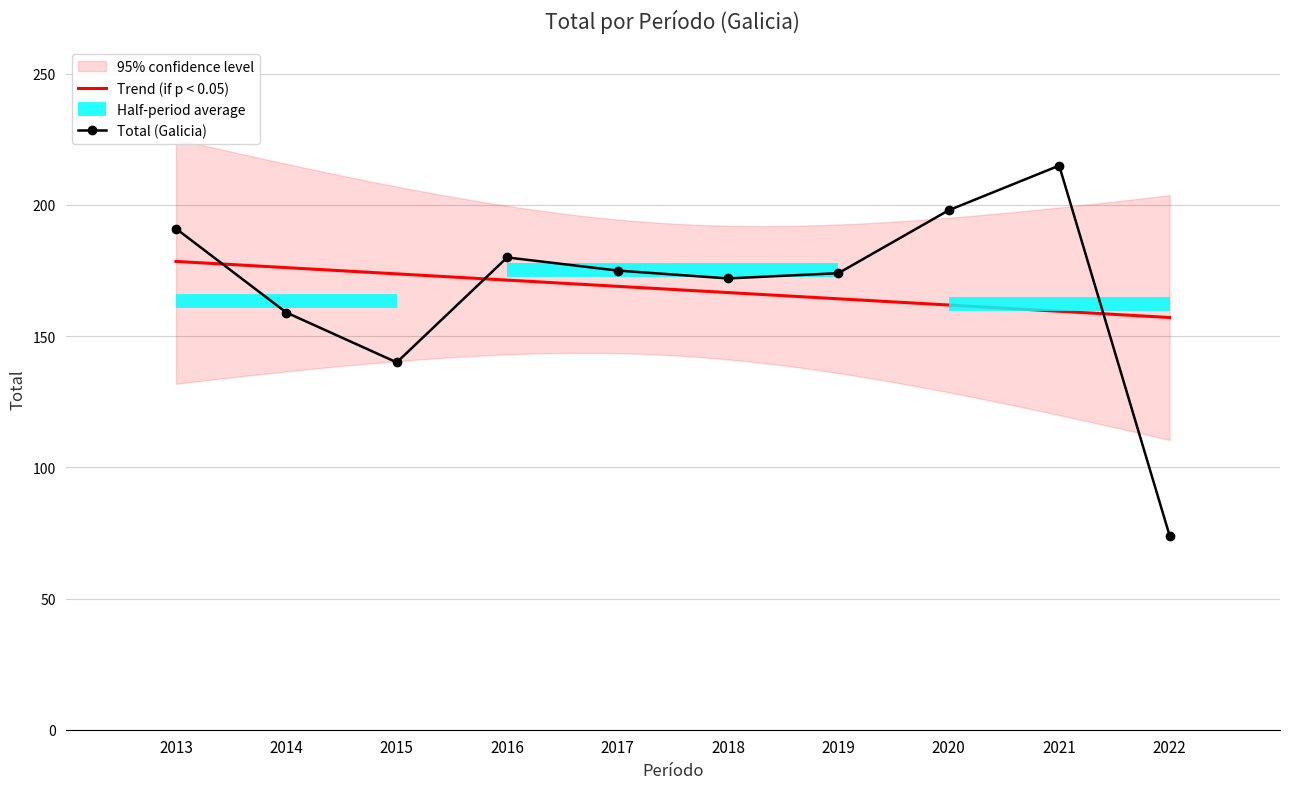

How many interior local peaks (higher than both neighbors) does the data have?

2